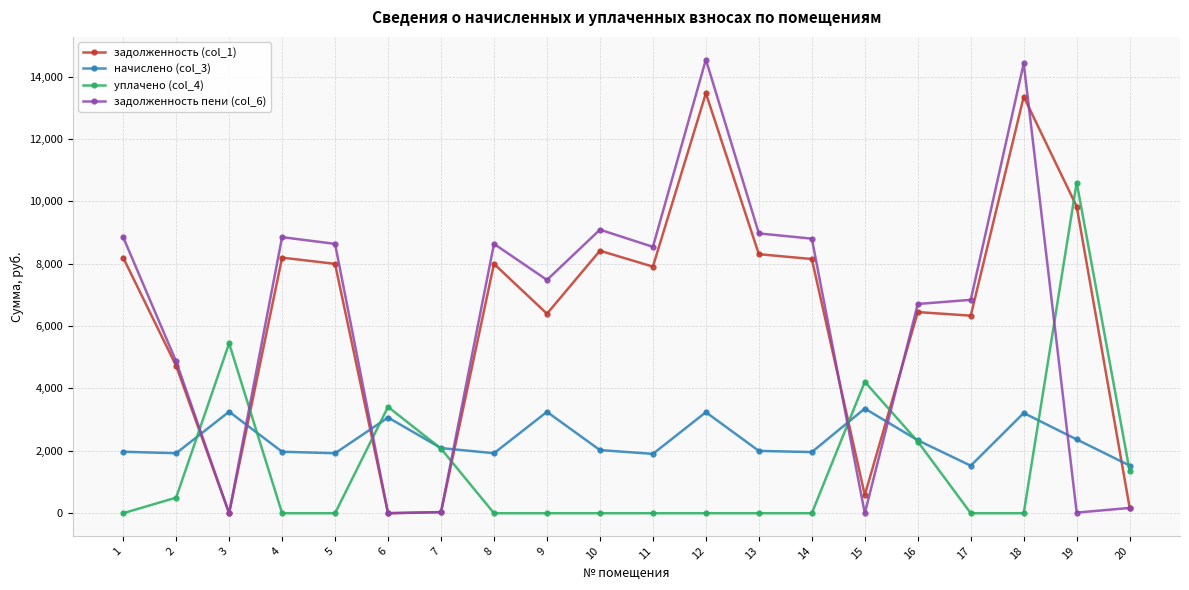

Count the number of data series in this chart.

4